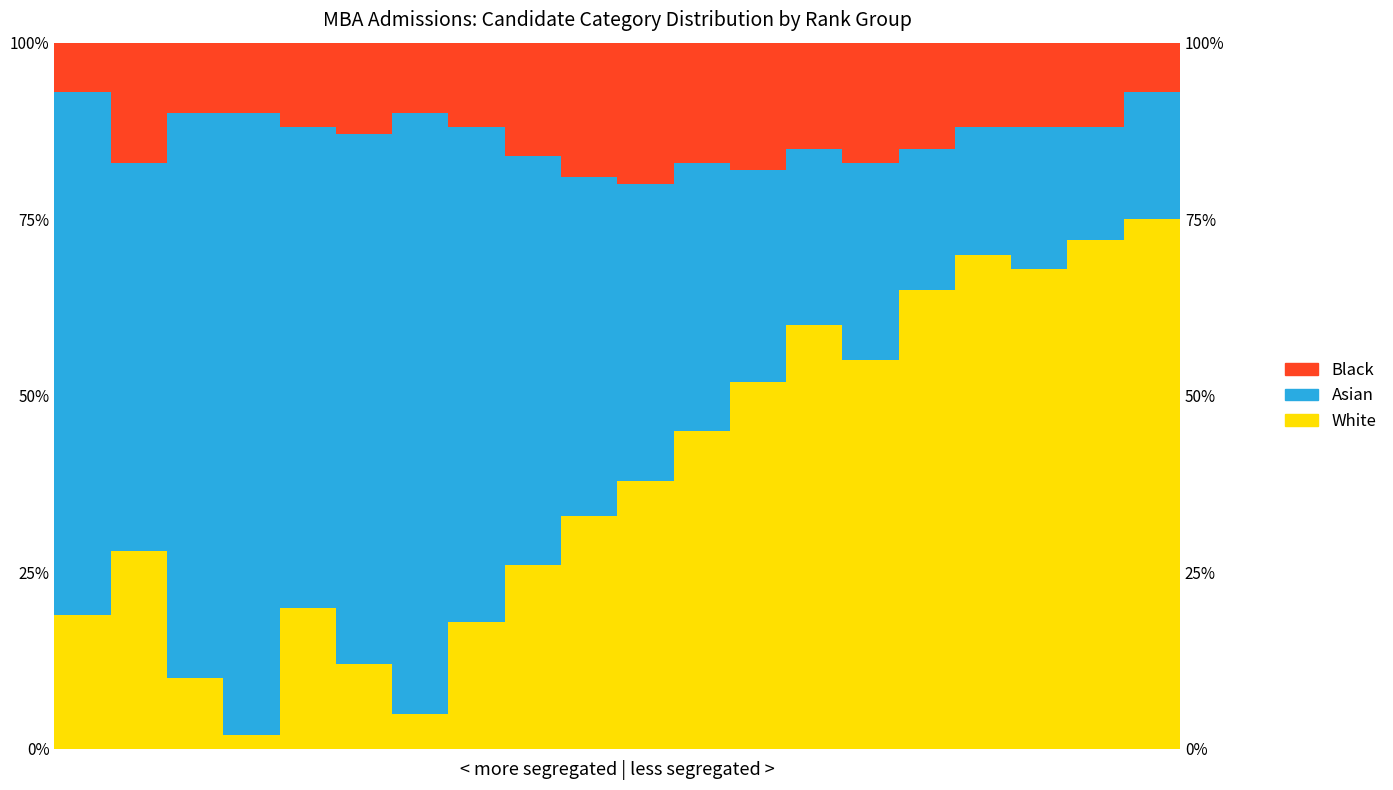

Rank the series by their average value, from highest to lowest.

Asian, White, Black